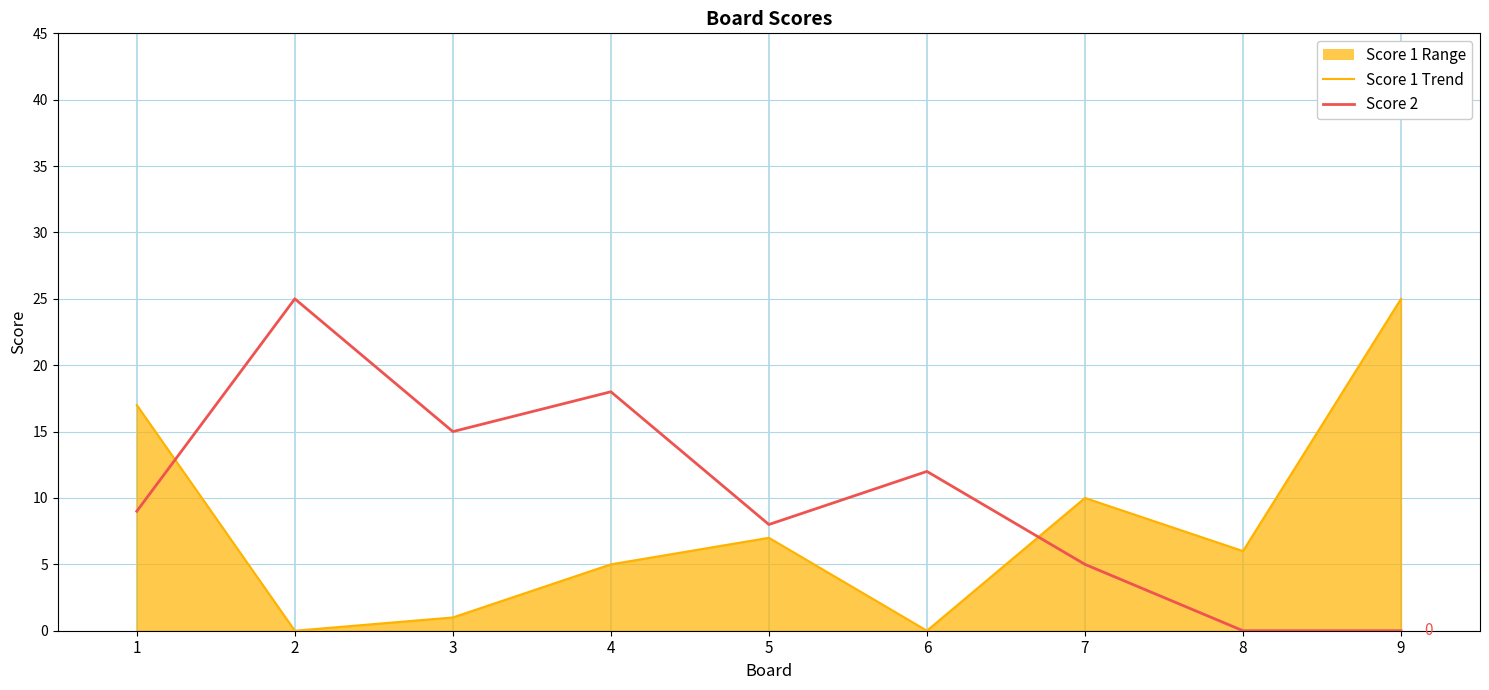

What is the difference between the highest and lowest values at 4?

13